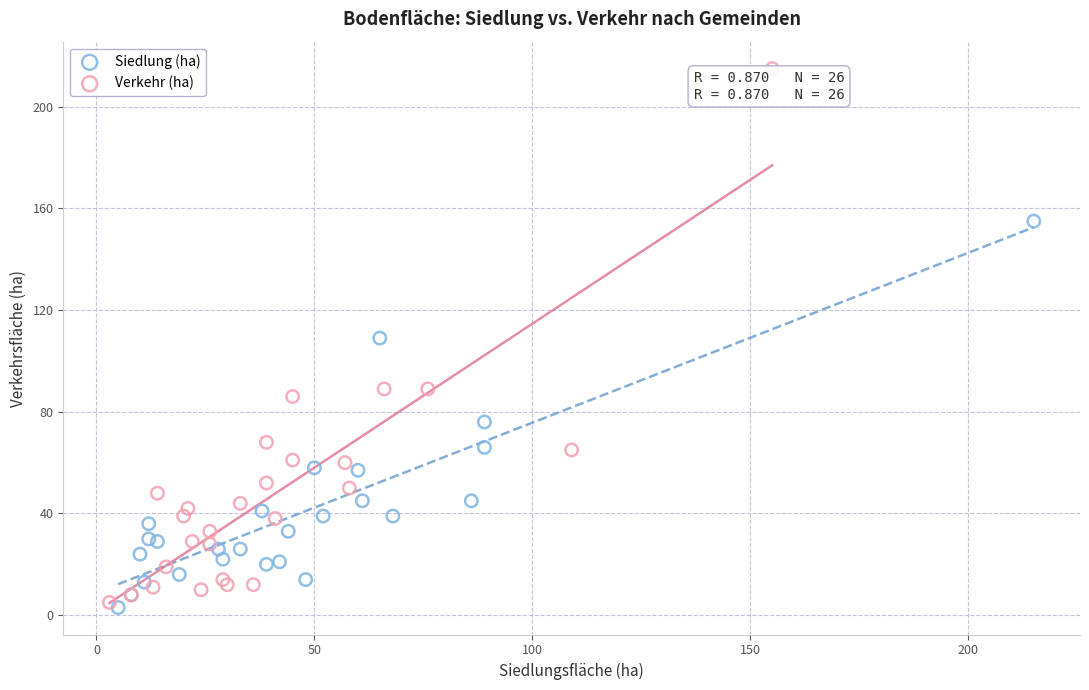

Which series has the largest Y range (max minus min)?

Verkehr (ha)